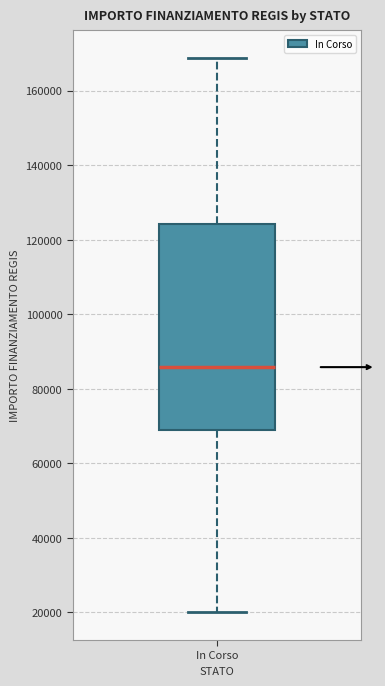

Transcribe this box plot: give where the median line is, the range the box spans, and where the two whiskers end, as read against the y-axis. The values are not printed on the chart, so give them approximately, as read against the axis.

median 86000, box 68000 to 124000, whiskers 20000 to 168000